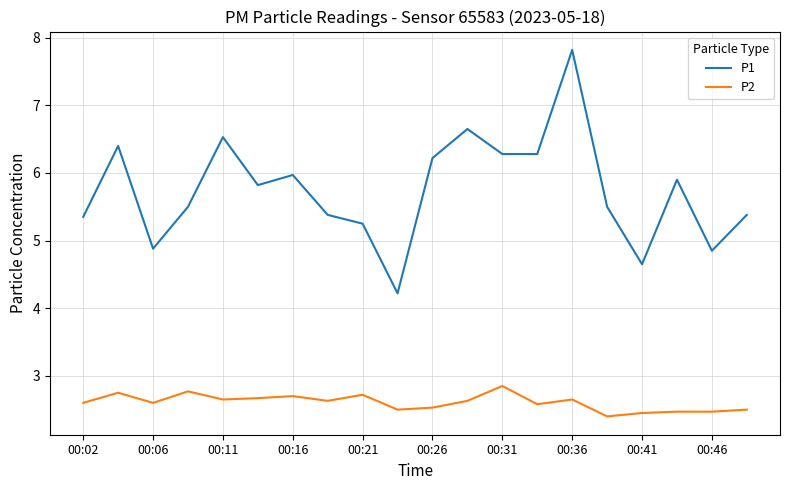

Which series has the largest range (max minus min)?

P1